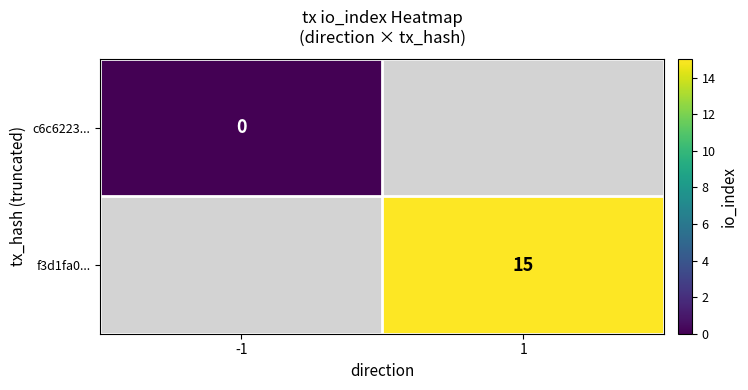

True or false: f3d1fa0... has a value of 7 at 1.

False